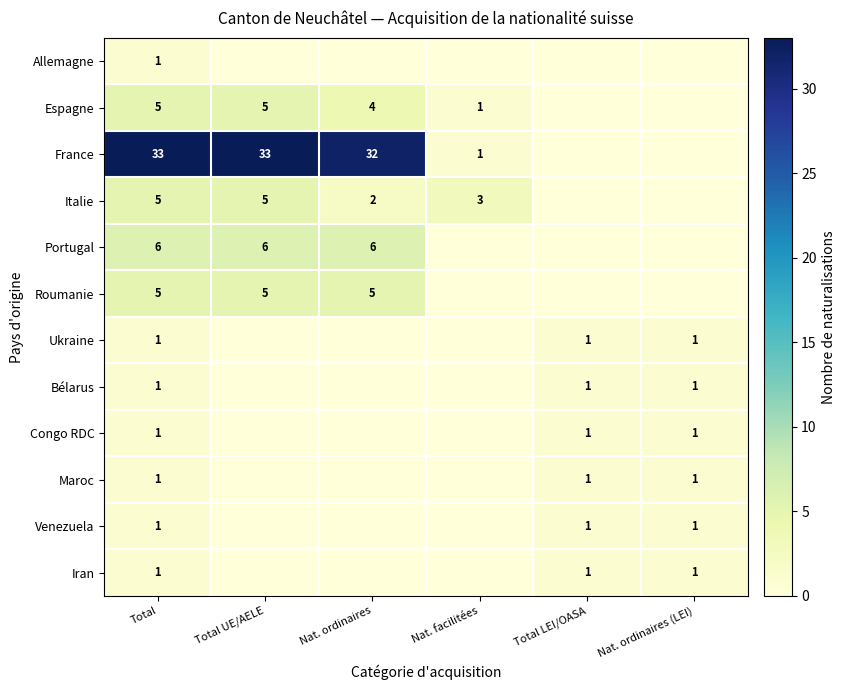

The value of Iran at Nat. ordinaires (LEI) is 1. True or false?

True